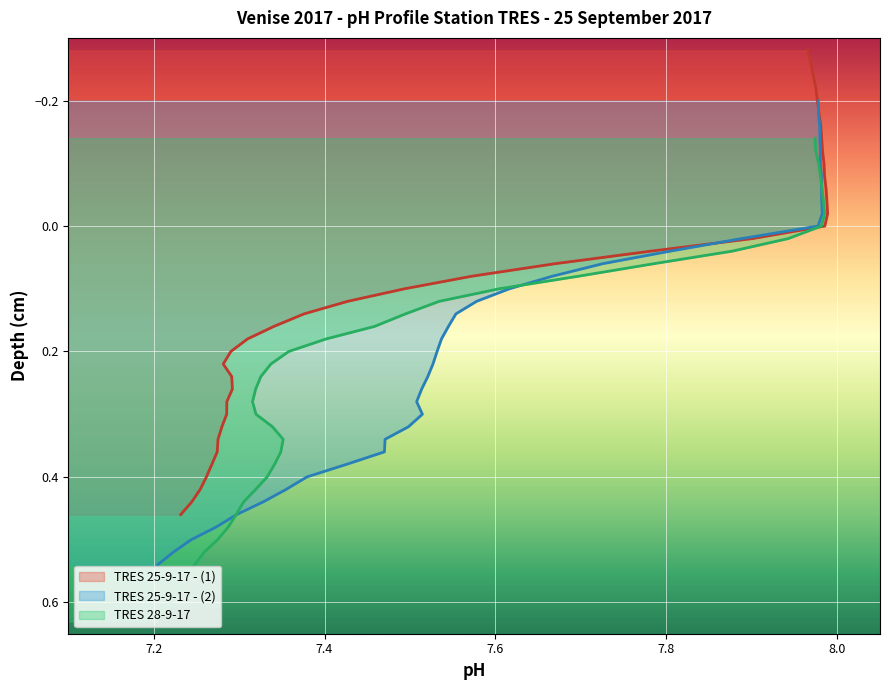

Where is TRES 28-9-17 nearest to the value 7?

37